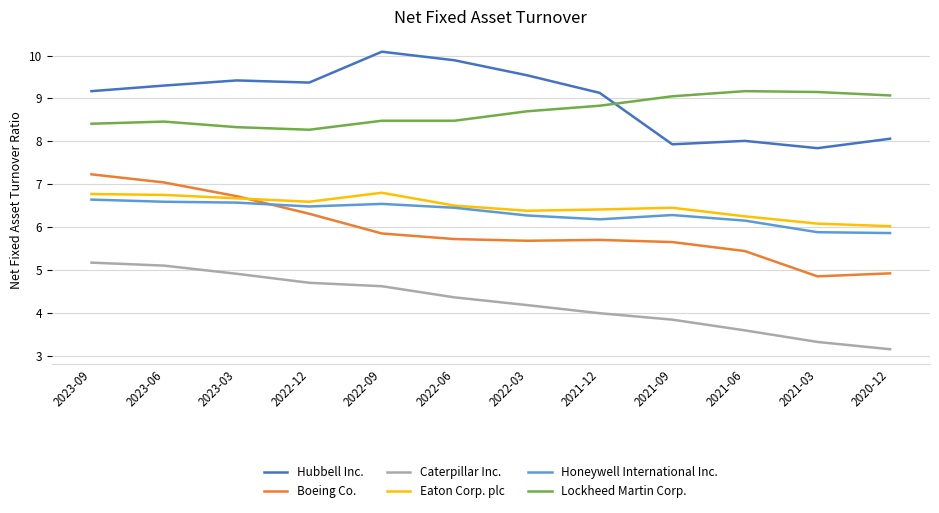

Which category has the lowest value across all series?

2020-12